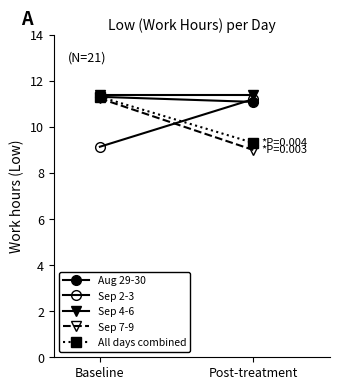

What is the maximum value shown in the chart?

11.4